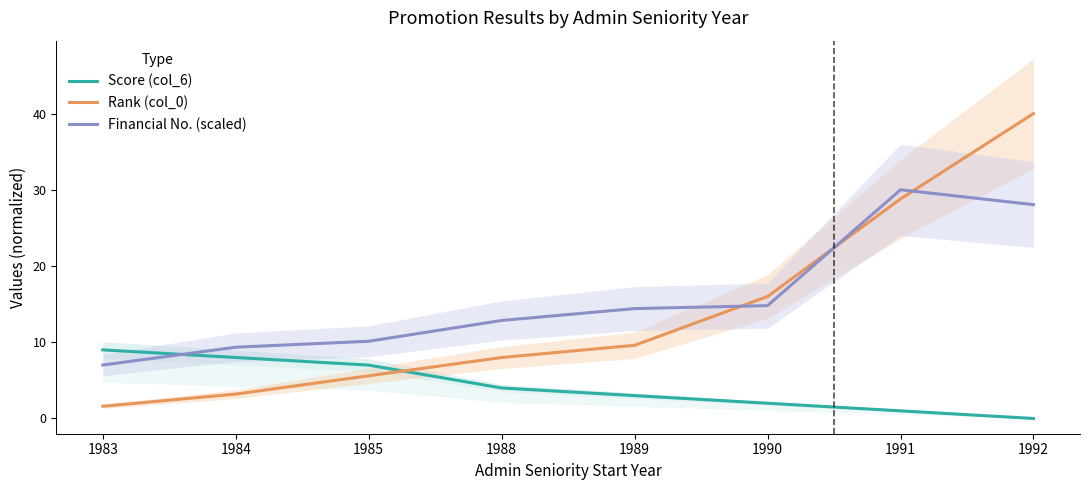

Which has a higher value, 1985 or 1989?

1985